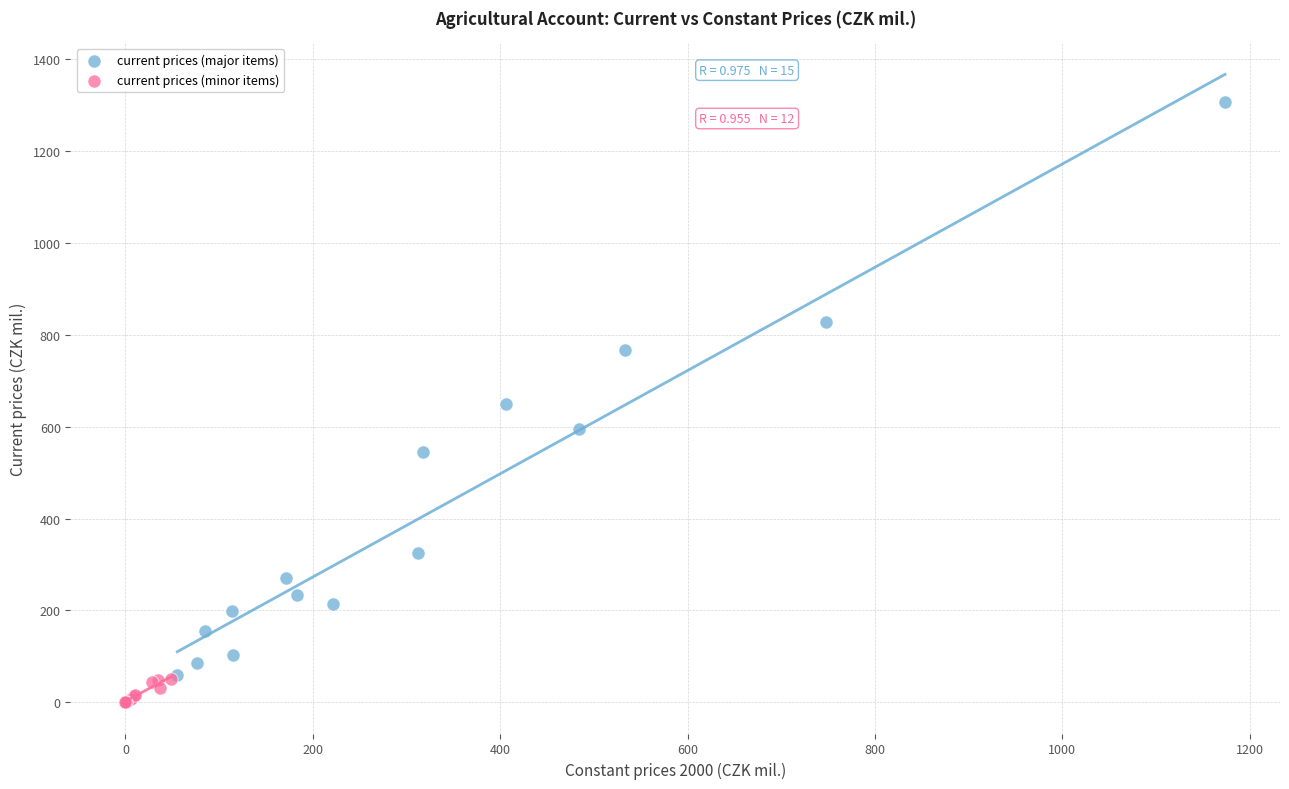

Which series has the largest Y range (max minus min)?

current prices (major items)